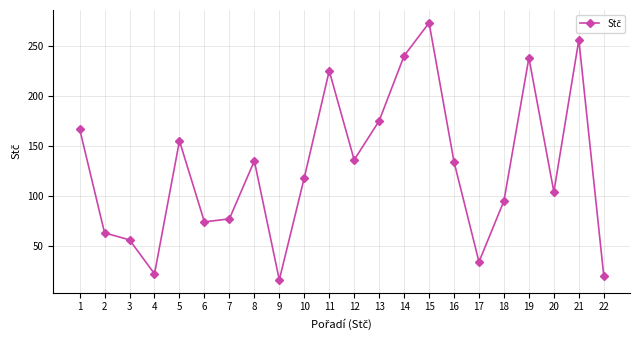

What is the greatest value displayed?

273